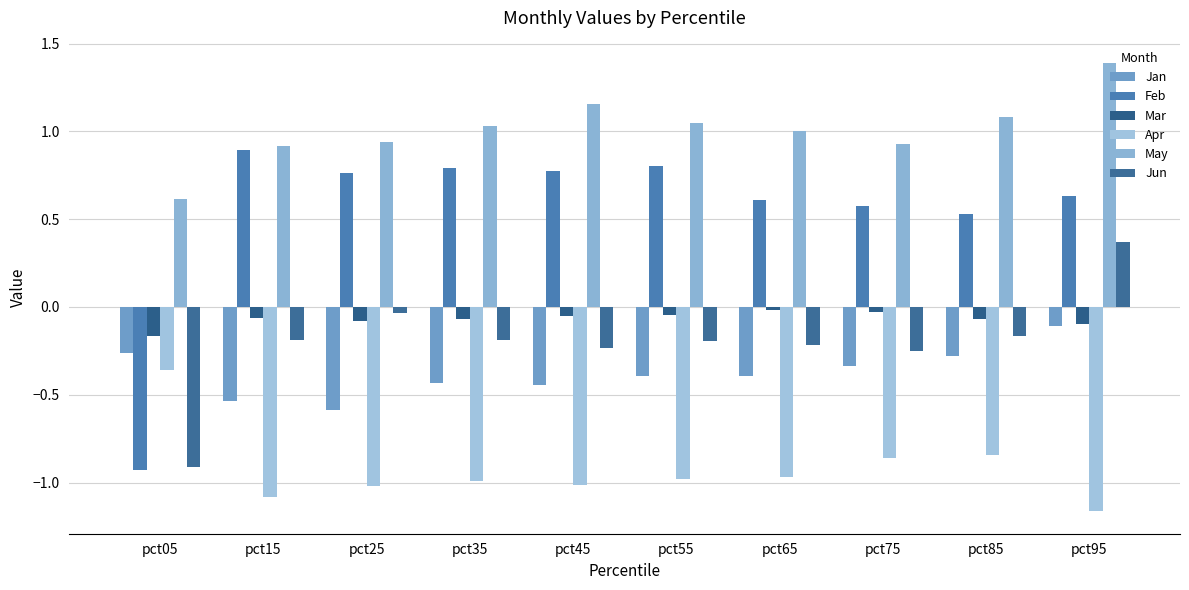

What is the value of the Apr bar at the 2nd from the left?

-1.1